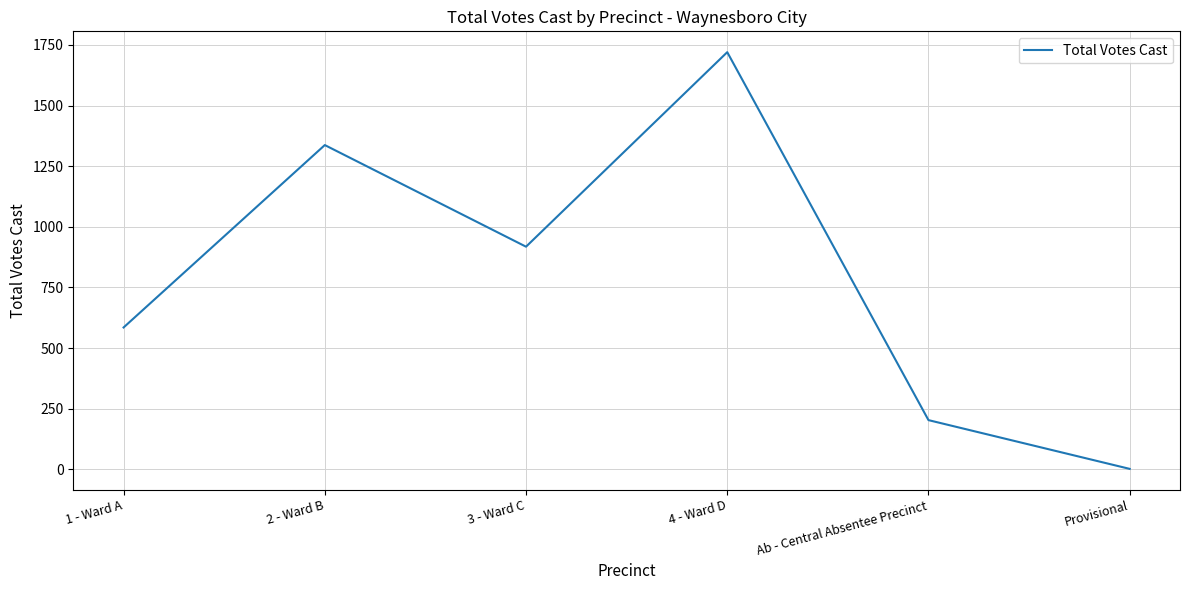

What is the greatest value displayed?

1720